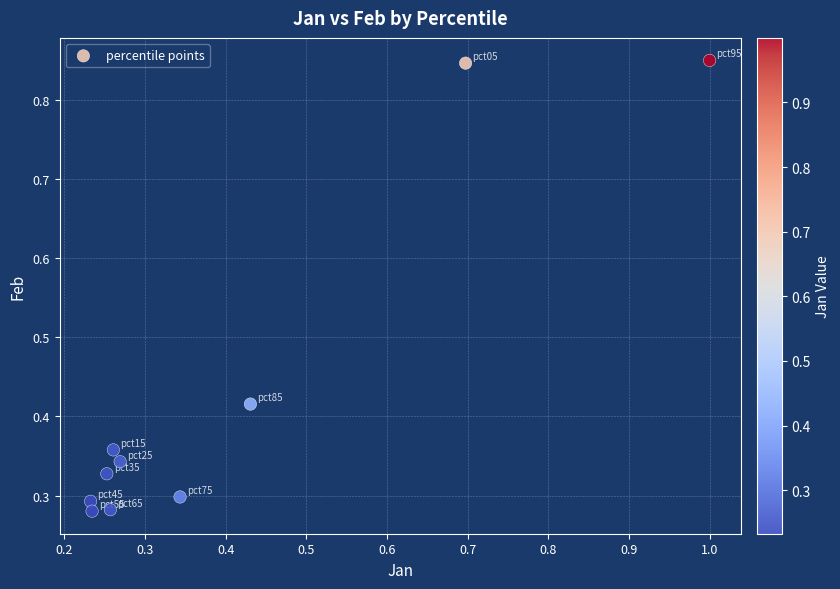

What is the range of Y values (max minus min)?

0.6